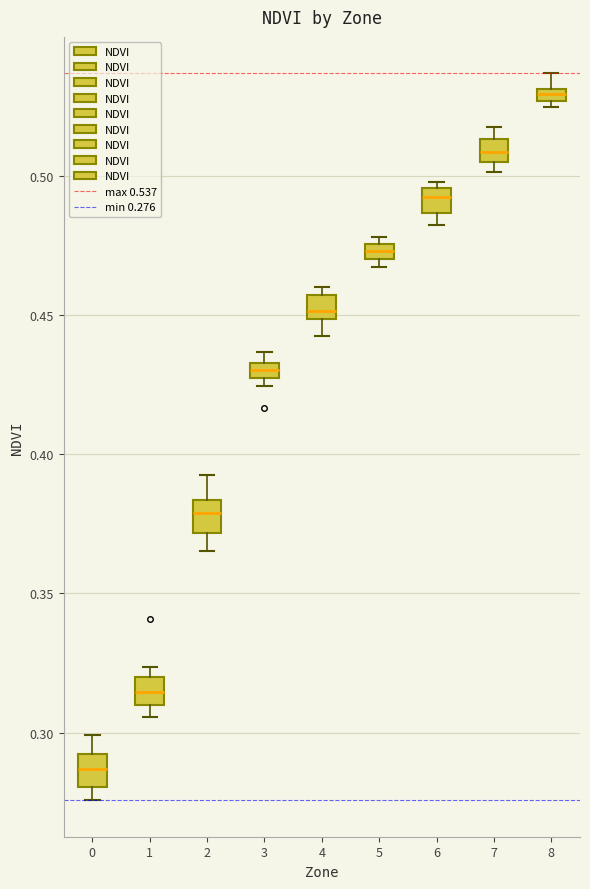

Where is the upper edge of the box at x = 5 on the y-axis? The values are not printed on the chart, so give them approximately, as read against the axis.

0.475